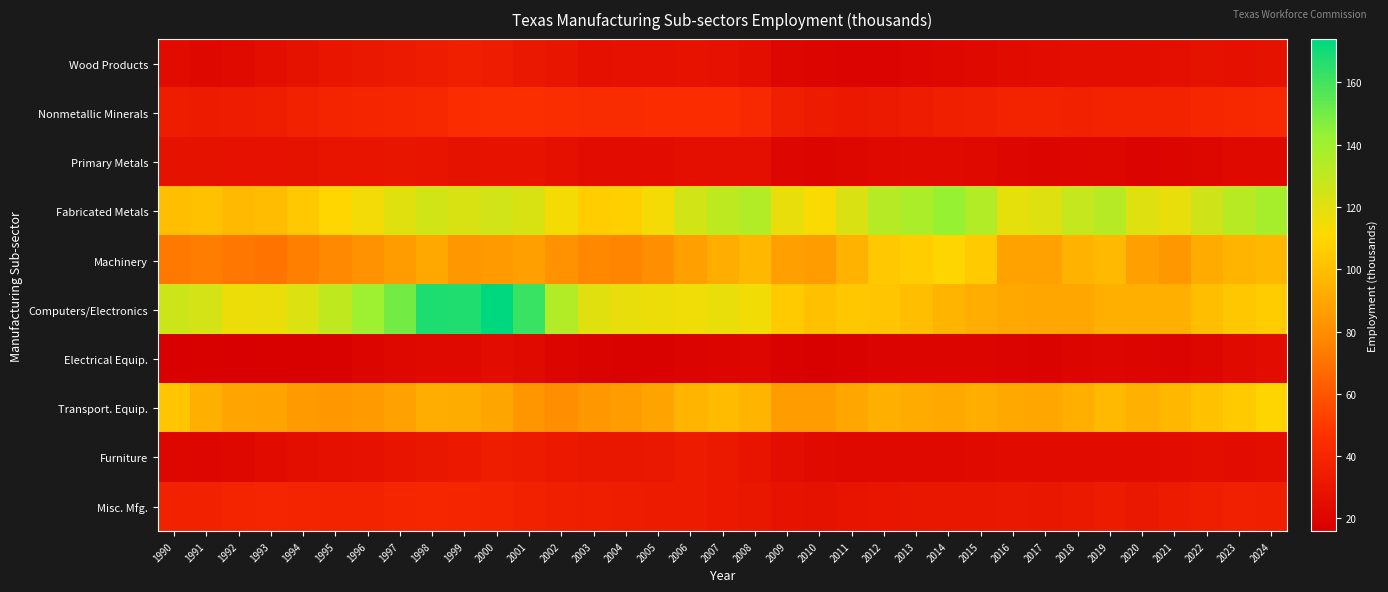

What is the maximum value shown in the chart?

173.9